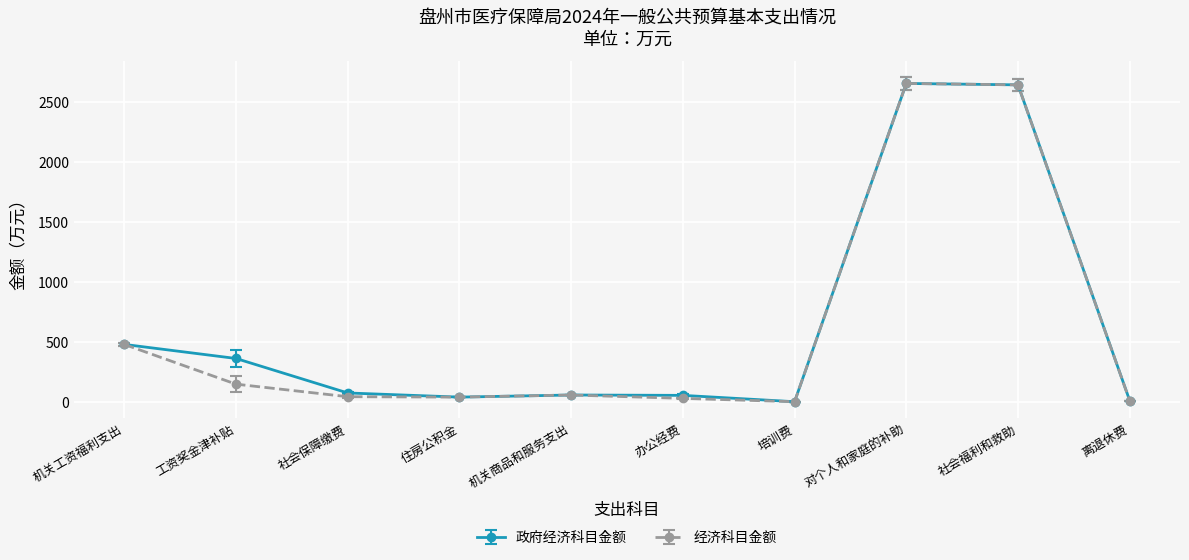

Is the value of 经济科目金额 at 工资奖金津补贴 greater than the value of 政府经济科目金额 at 工资奖金津补贴?

No